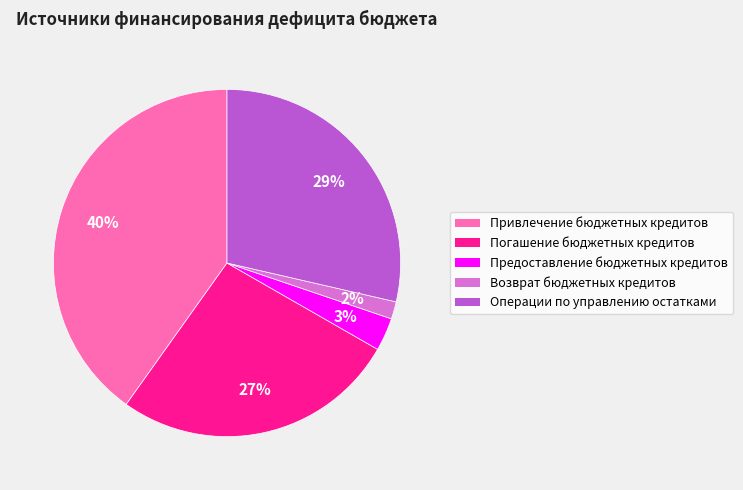

Which category has the smallest portion of the pie?

Возврат бюджетных кредитов